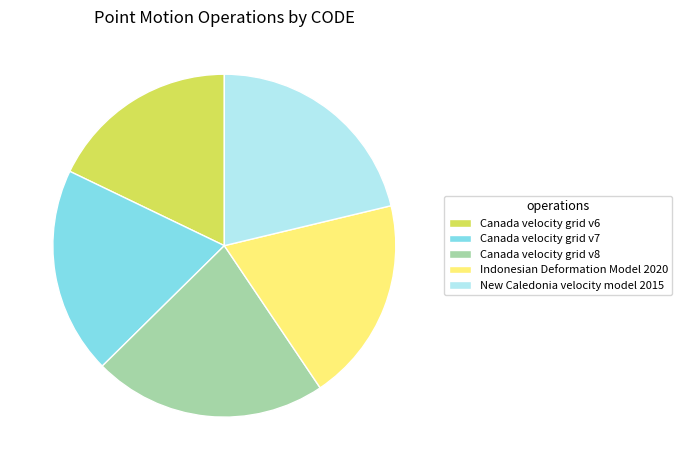

The New Caledonia velocity model 2015 slice represents 21% of the pie. True or false?

True